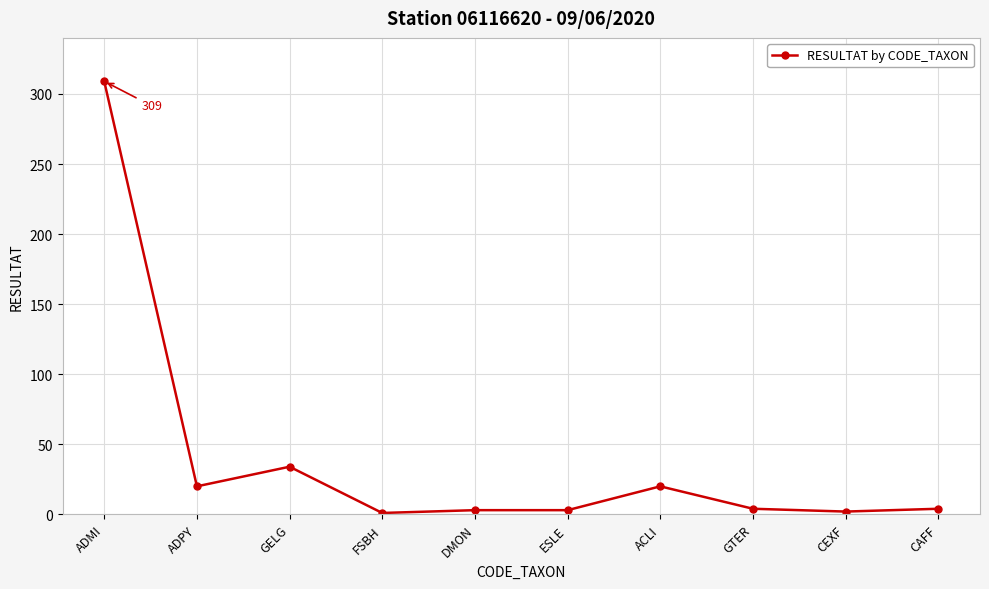

What is the maximum value shown in the chart?

309